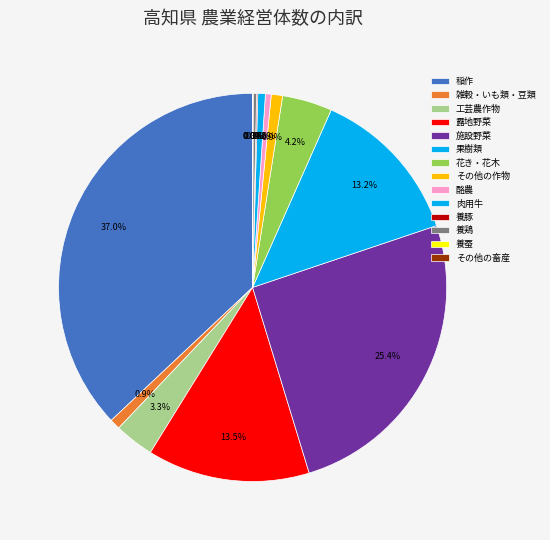

Which slice is the largest?

稲作